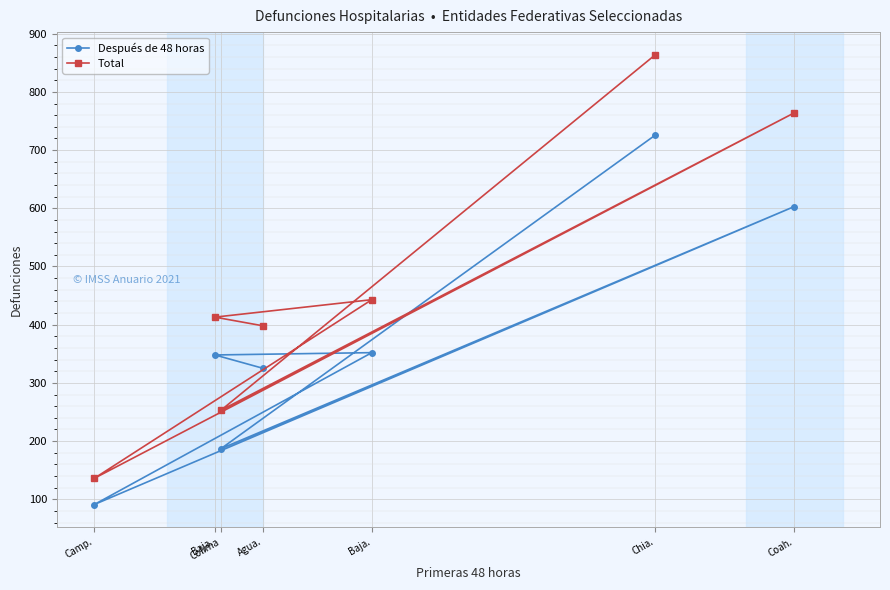

Does the chart display data point markers on the line(s)?

Yes